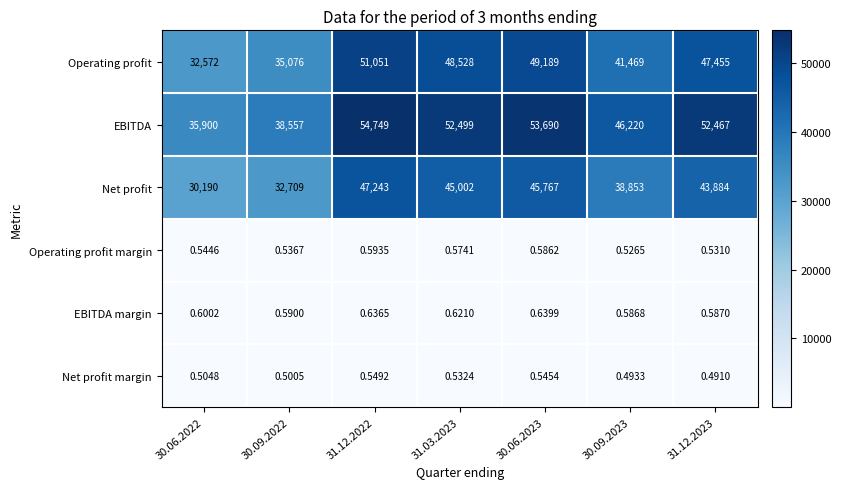

Which series has the largest total across all categories?

EBITDA